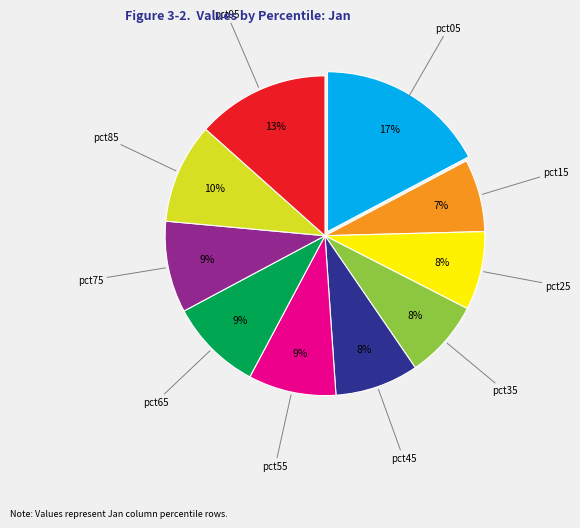

Count the number of slices in the pie.

10